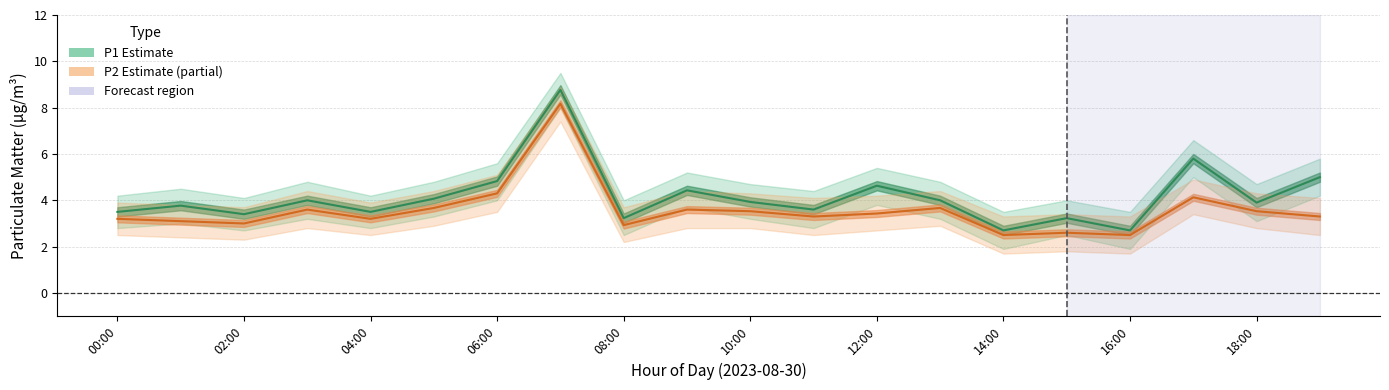

The P2 (Estimate based on partial data) series shows 3.8 at 15. True or false?

False